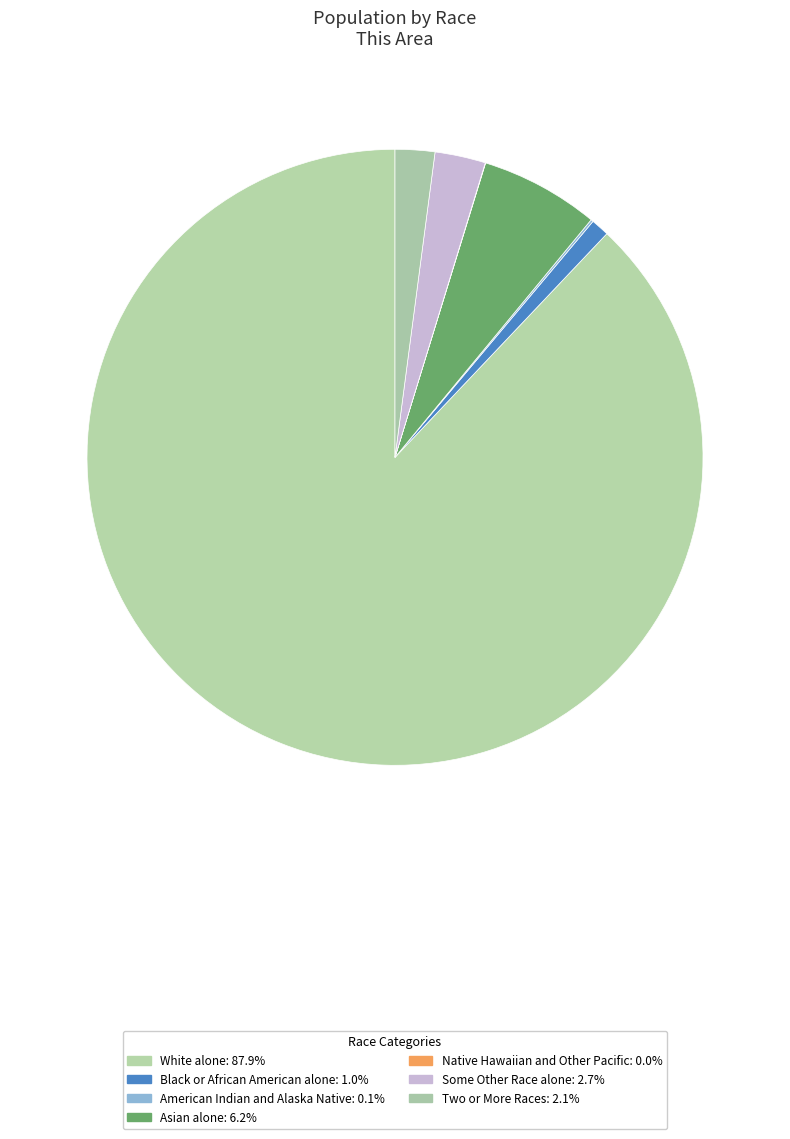

Which slice is the largest?

White alone